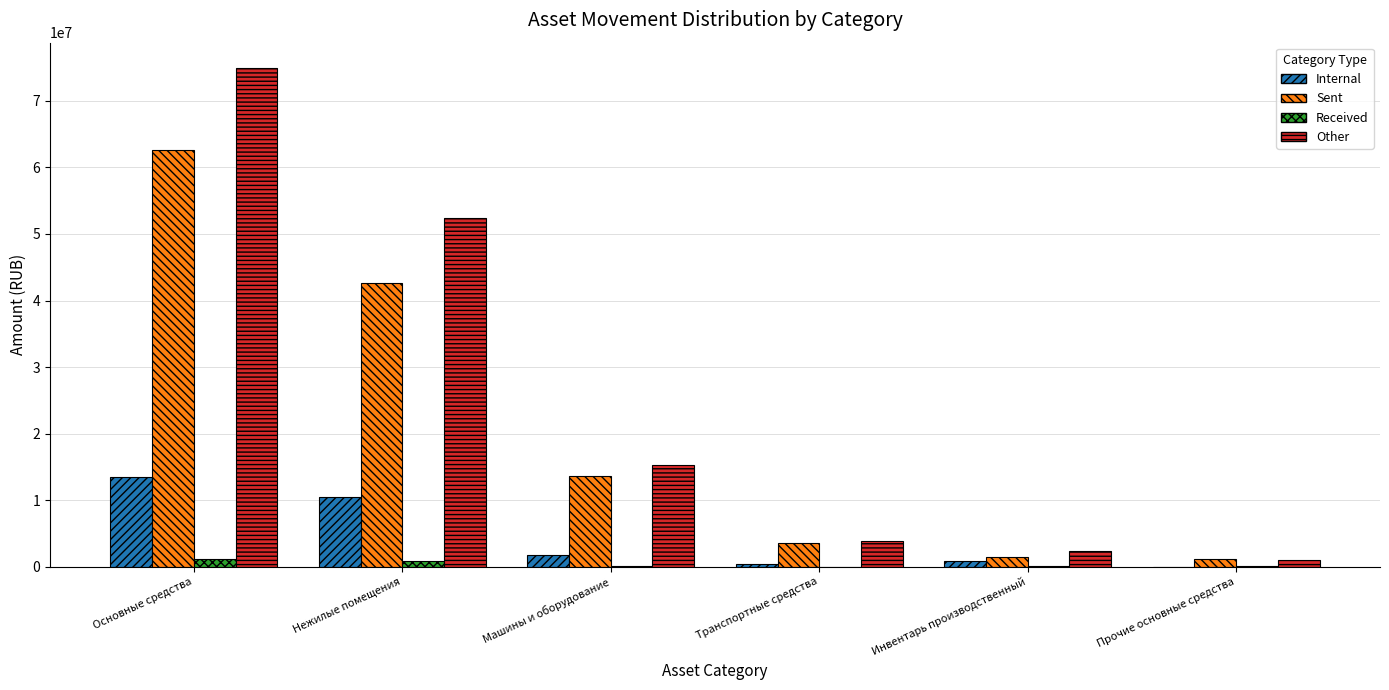

Read the Other value at Машины и оборудование.

15329790.7